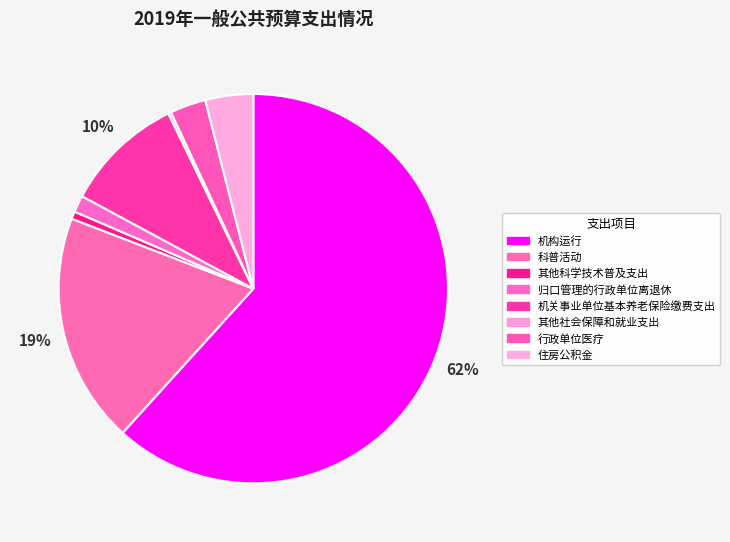

Is it true that 机构运行 is 62% of the pie?

True